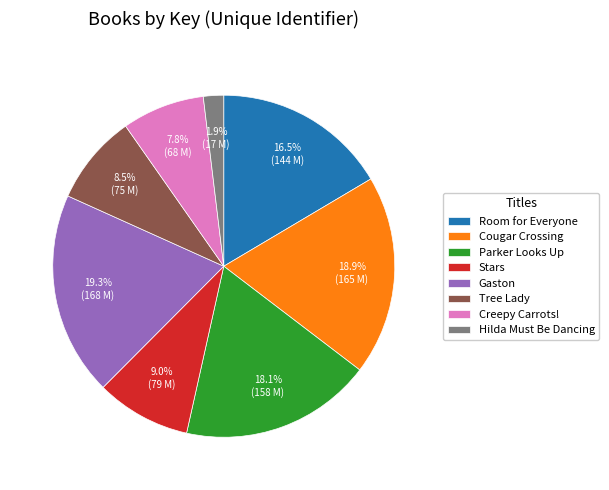

To the nearest percent, what is the combined percentage of Parker Looks Up and Stars?

27%